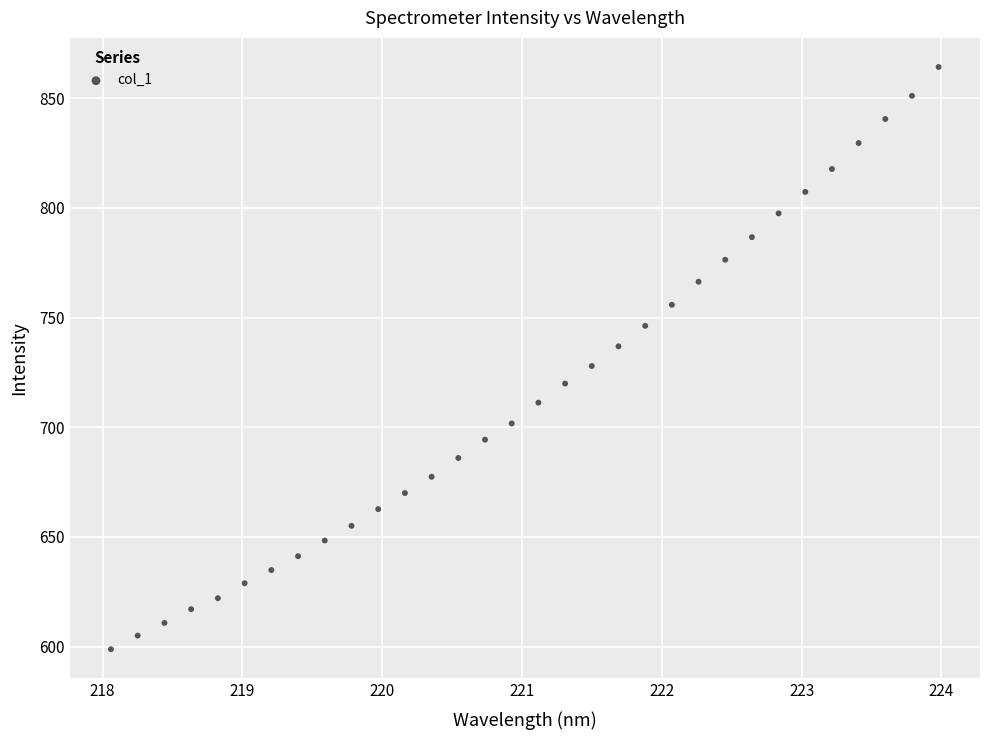

What is the range of X values (max minus min)?

5.9